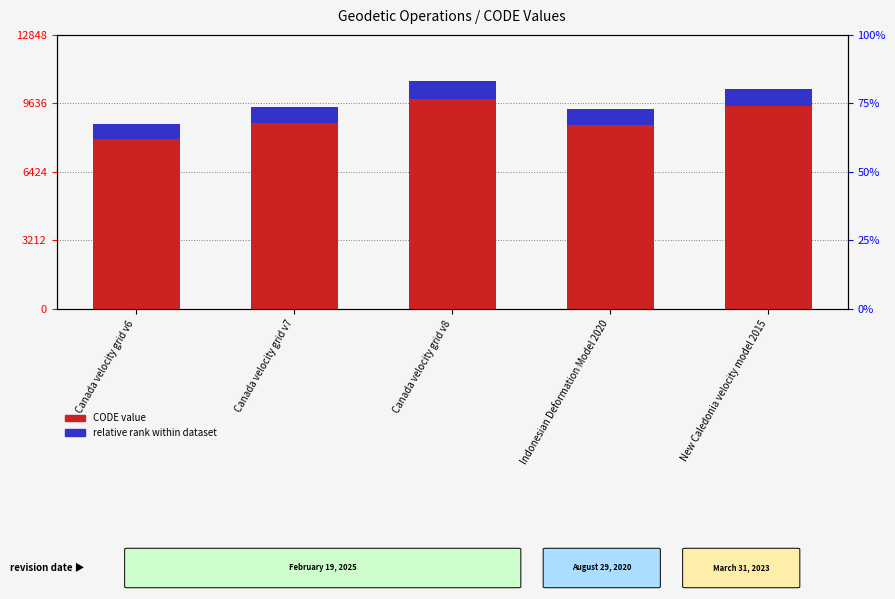

At how many categories does at least one series exceed 7990?

5